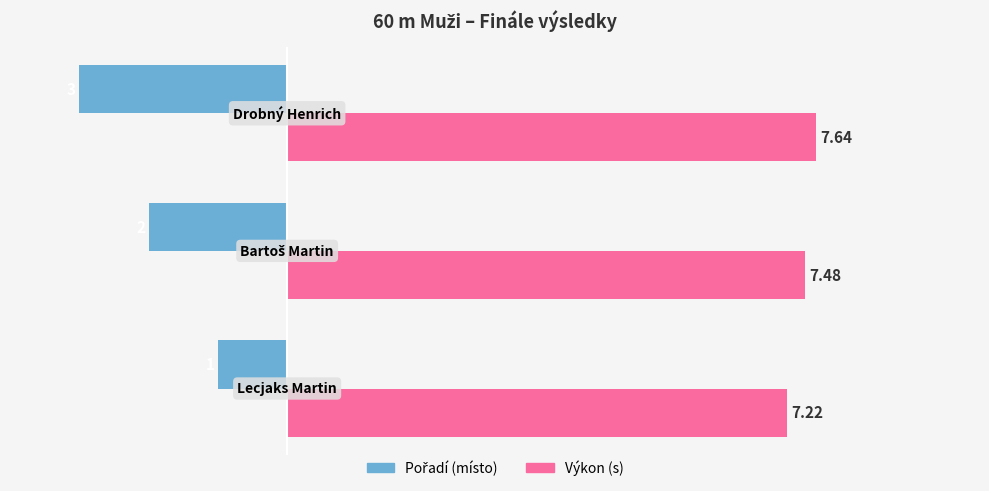

Reading right to left, what are all the values shown in this chart?

Pořadí: -3.0	-2.0	-1.0
Výkon: 7.6	7.5	7.2